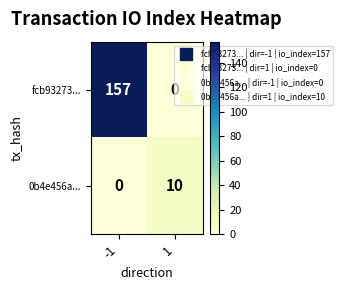

The 0b4e456a... series shows 10 at 1. True or false?

True